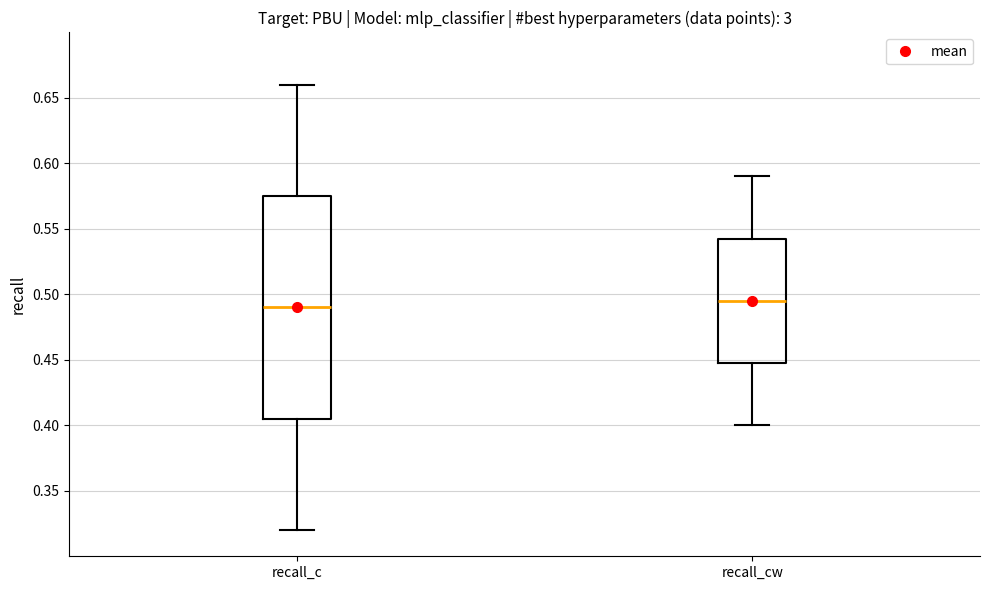

Reading left to right, read every box against the y-axis: the position of its median line, the range the box covers, and the ends of its whiskers. The values are not printed on the chart, so give them approximately, as read against the axis.

recall_c: median 0.490, box 0.405 to 0.575, whiskers 0.320 to 0.660
recall_cw: median 0.495, box 0.450 to 0.545, whiskers 0.400 to 0.590